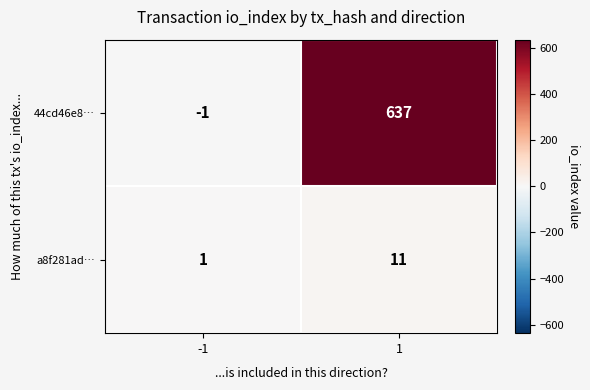

What is the sum of the a8f281ad… values at -1 and 1?

12